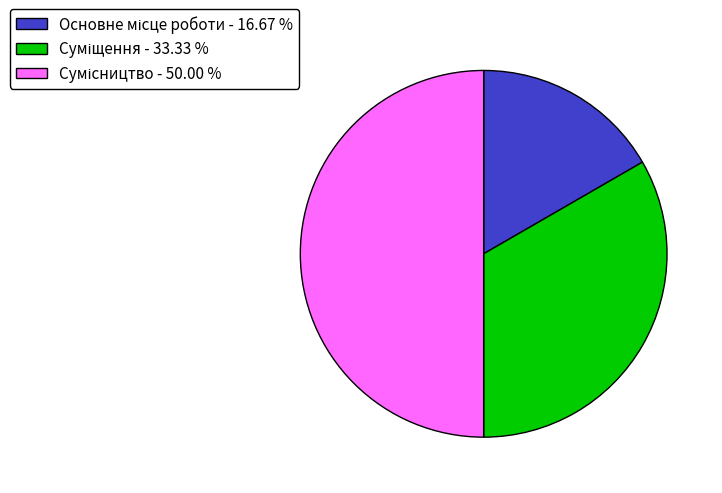

What percentage is the Основне місце роботи slice, to the nearest percent?

17%